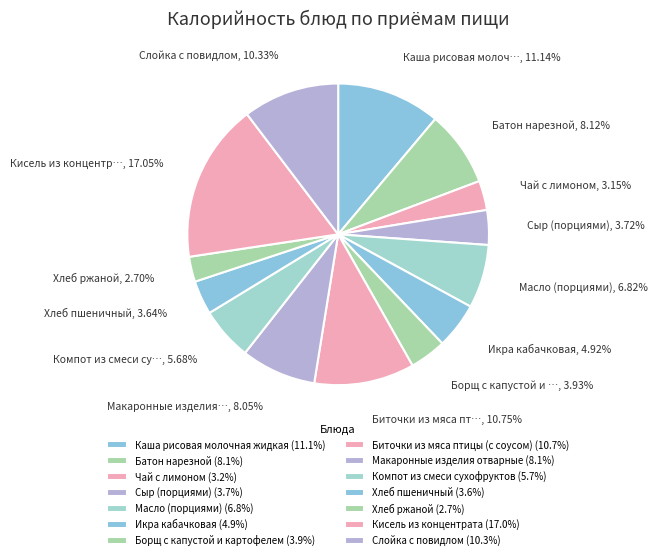

Count the number of slices in the pie.

14